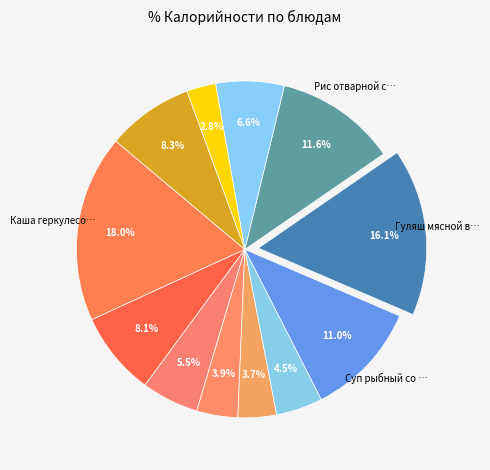

How many segments does this pie chart have?

12